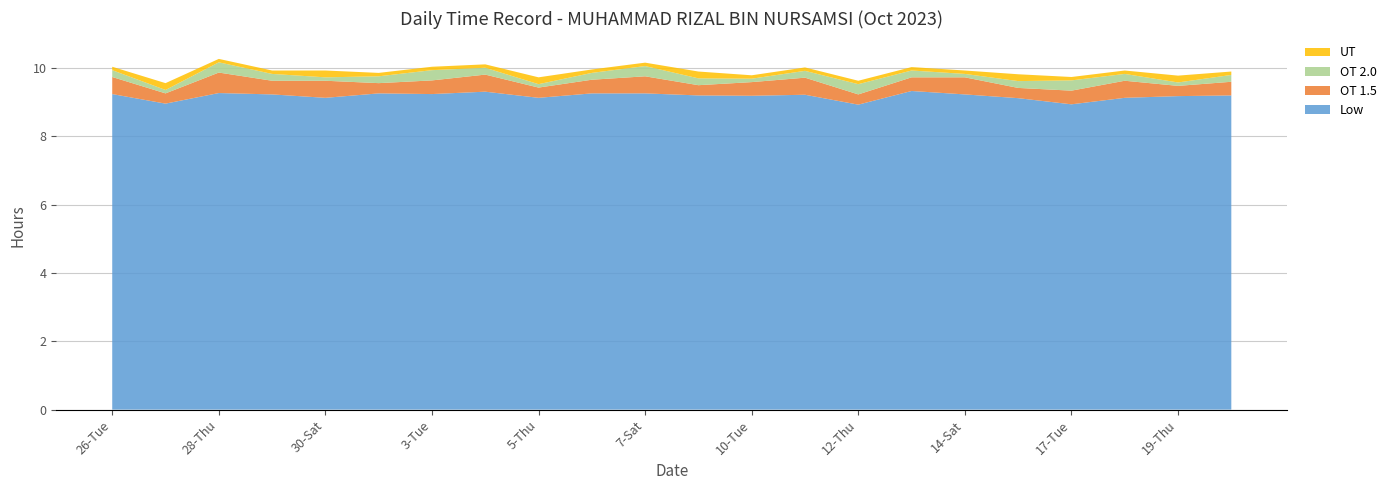

True or false: Low has a value of 3.4 at 12-Thu.

False